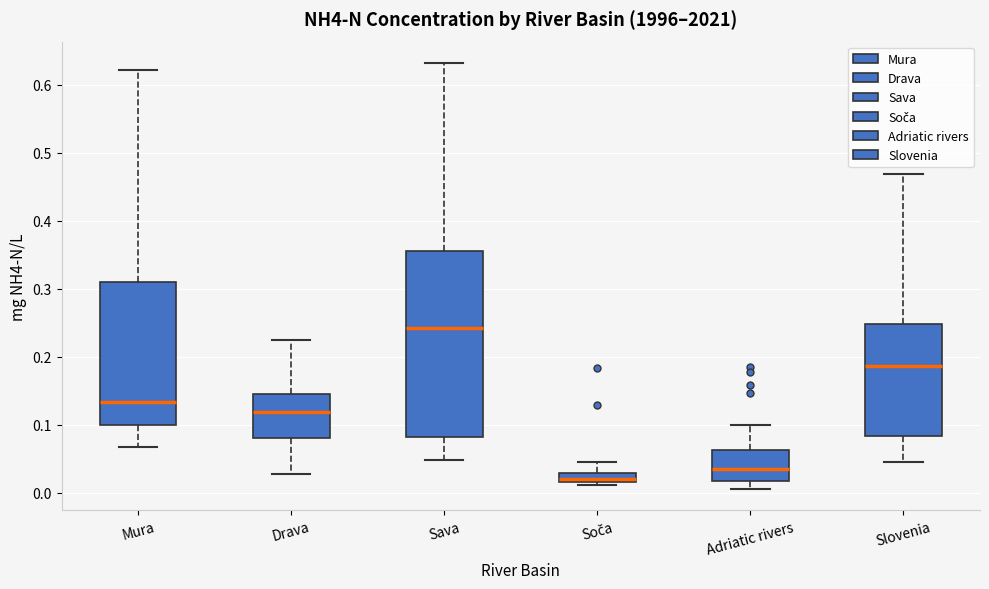

Where is the upper edge of the box for Soča on the y-axis? The values are not printed on the chart, so give them approximately, as read against the axis.

0.03